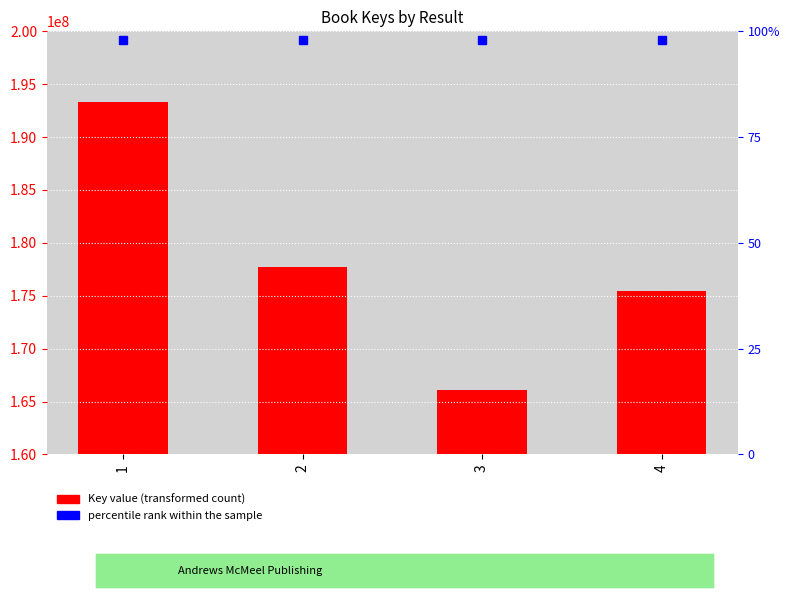

What is the approximate value at 1, to the nearest 50?

193315200